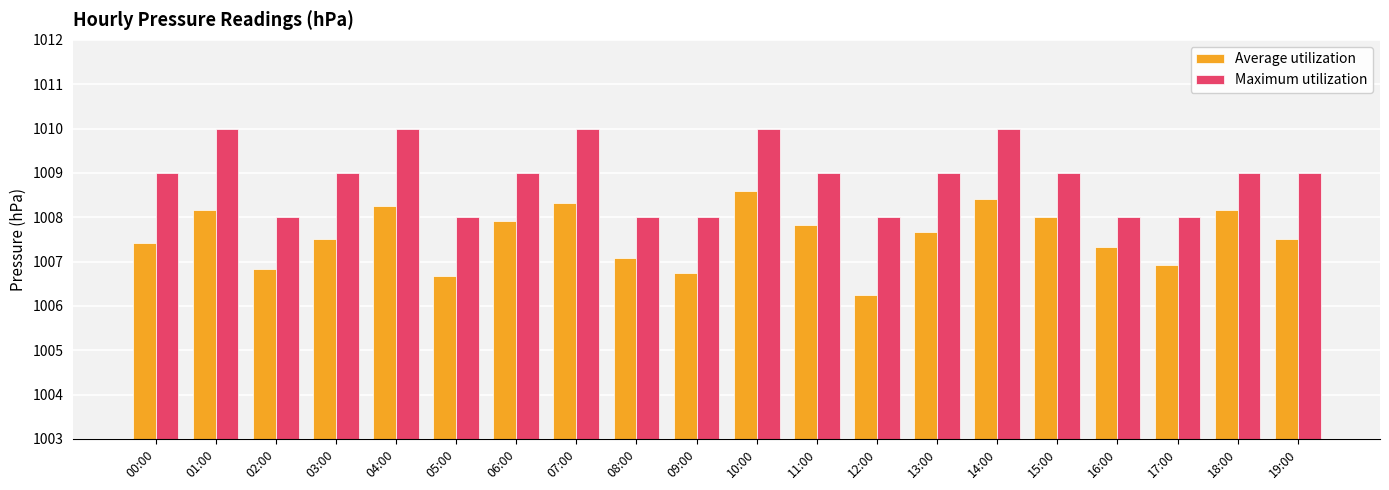

Rank the series by their average value, from highest to lowest.

Maximum utilization, Average utilization